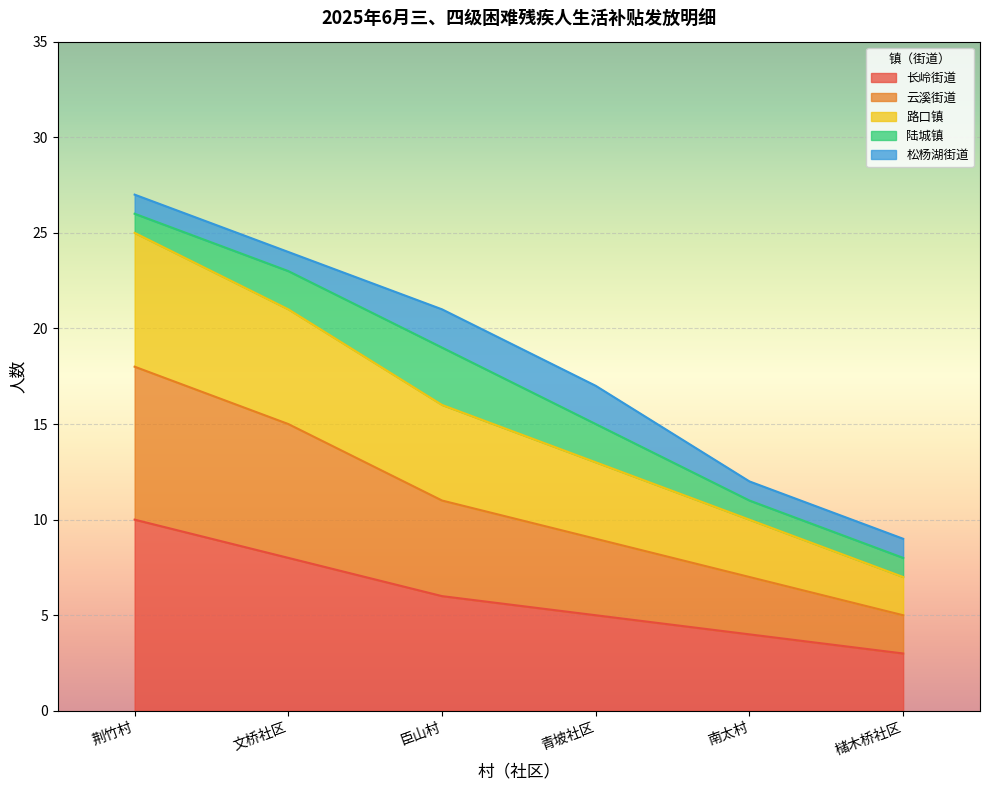

True or false: 云溪街道 has more than 0 interior local peaks.

False